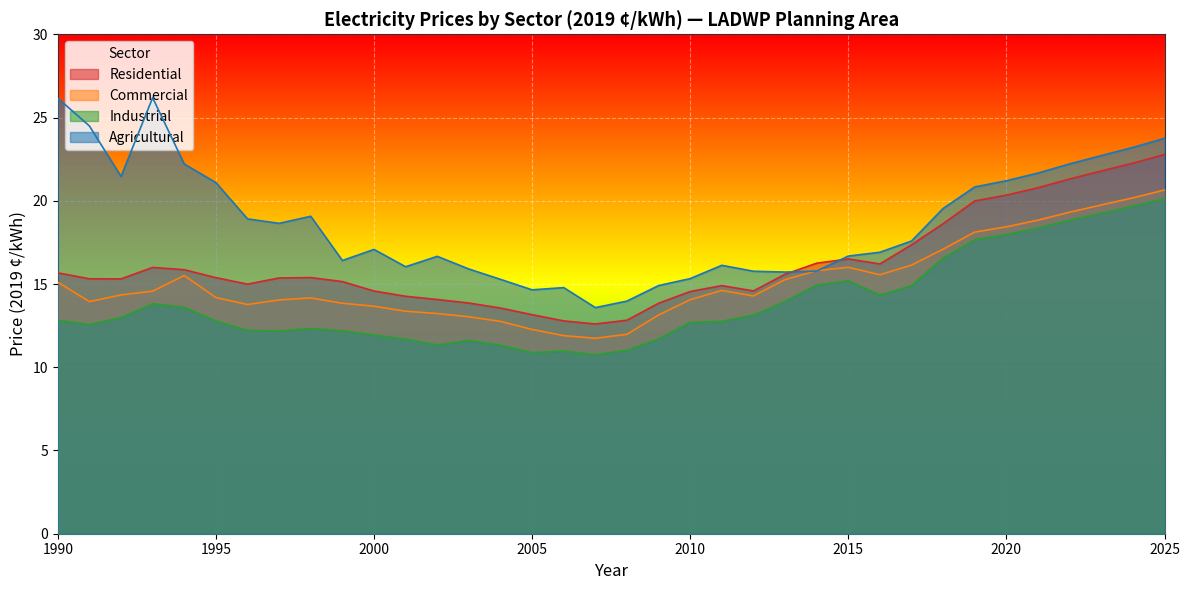

Where is the first local minimum for Agricultural?

1992